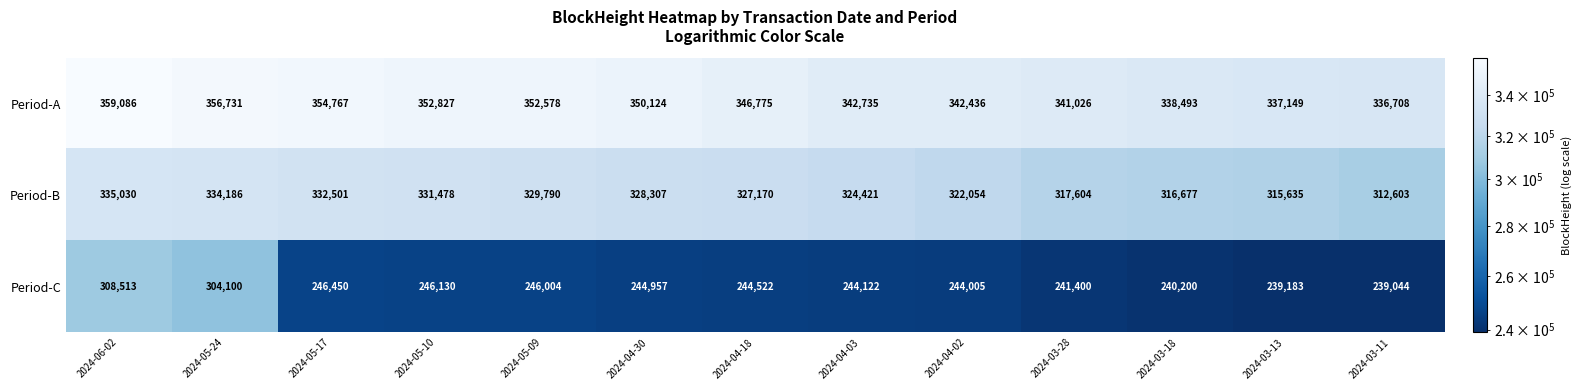

What is the sum of the Period-B values at 2024-05-17 and 2024-03-28?

650105